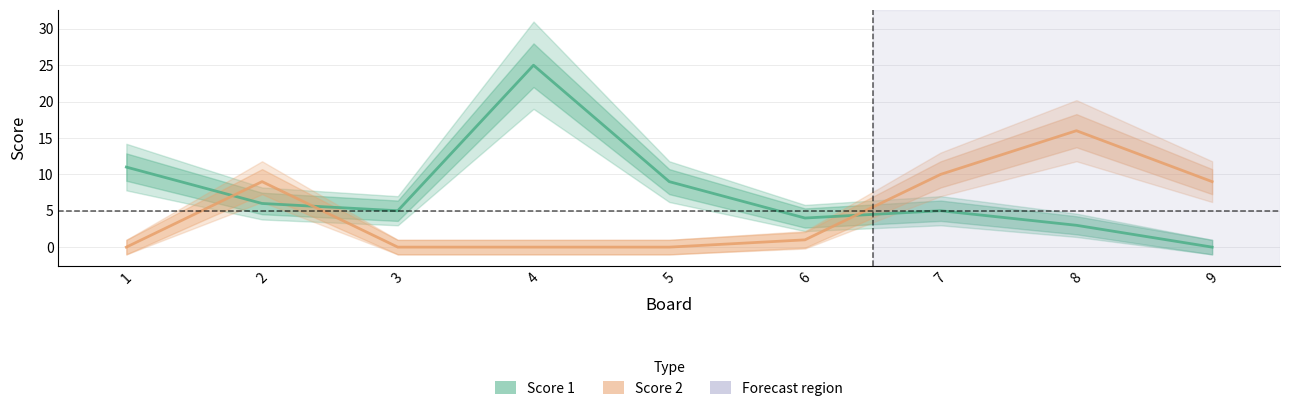

What is the total value across all series at 4?

25